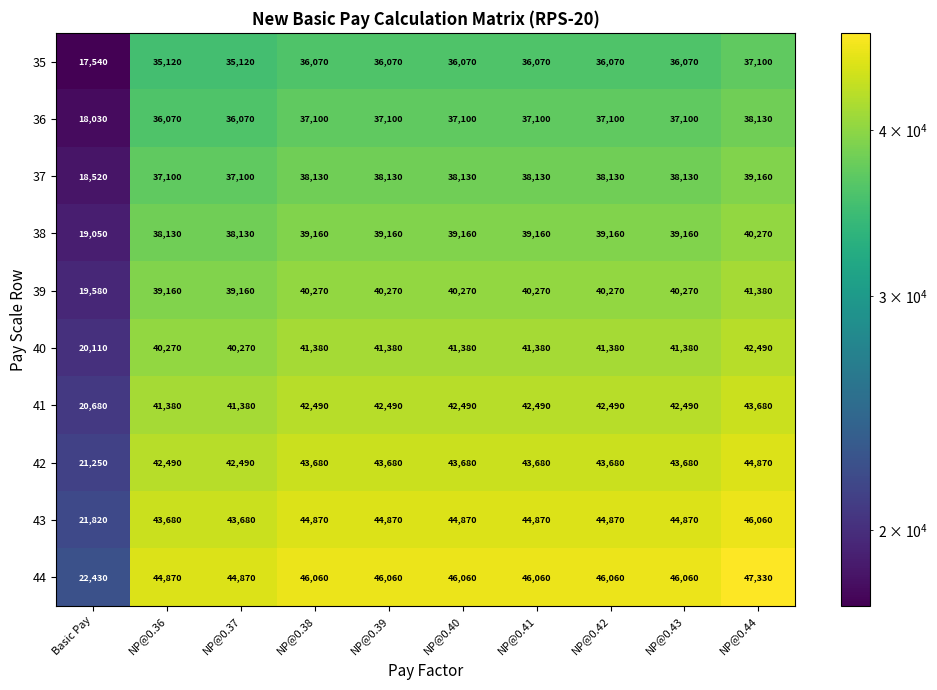

The value of 44 at Basic Pay is 30327. True or false?

False